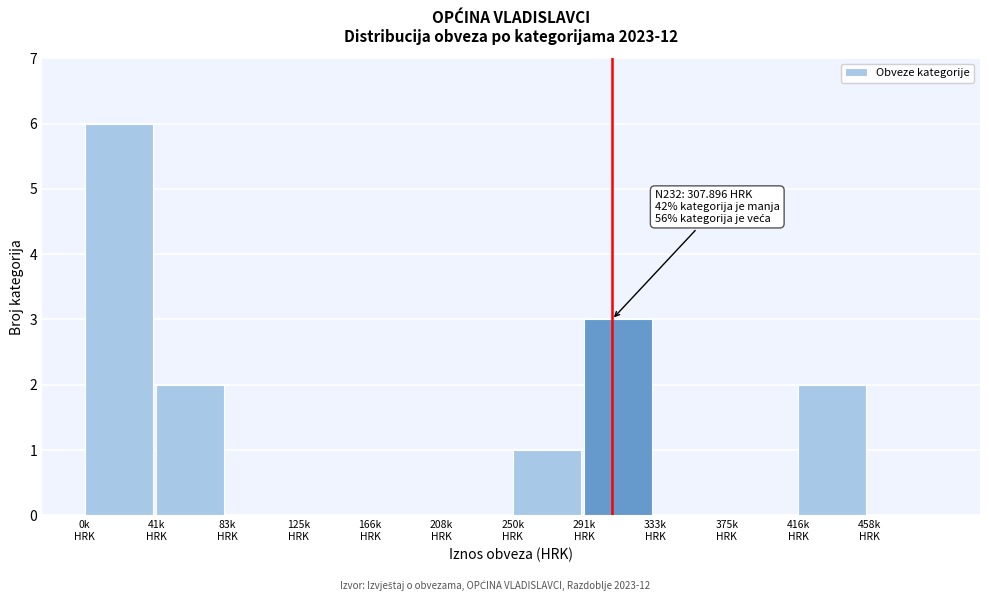

What is the sum of all values?

14